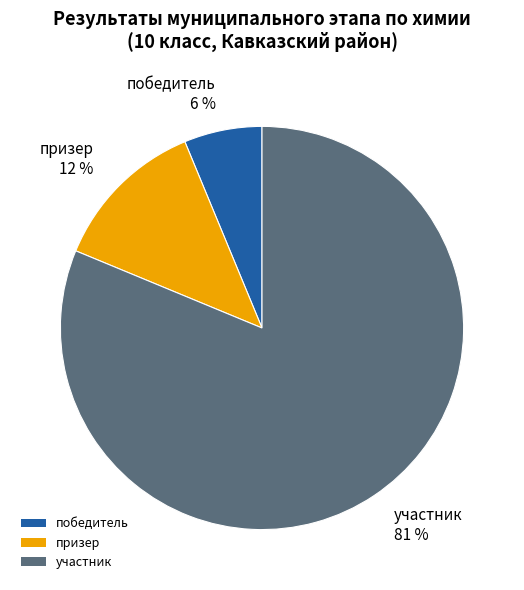

Combined, do победитель 6 % and участник 81 % account for over 50%?

Yes